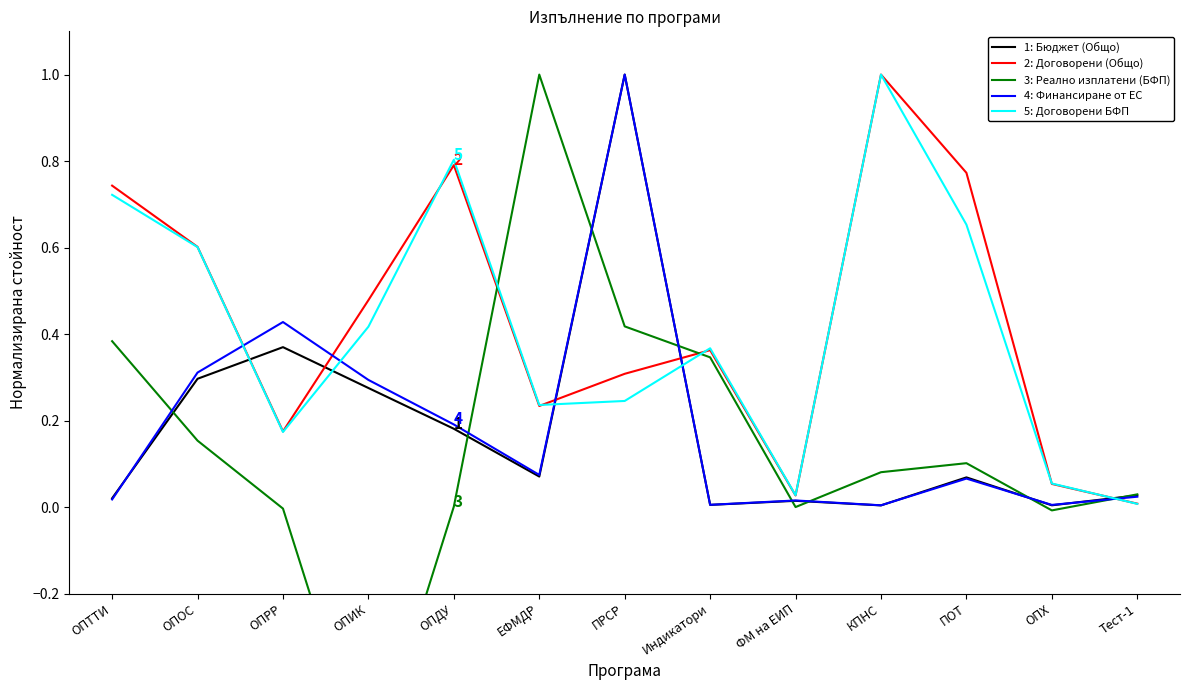

The 2: Договорени (Общо) series shows 0.0 at Тест-1. True or false?

False